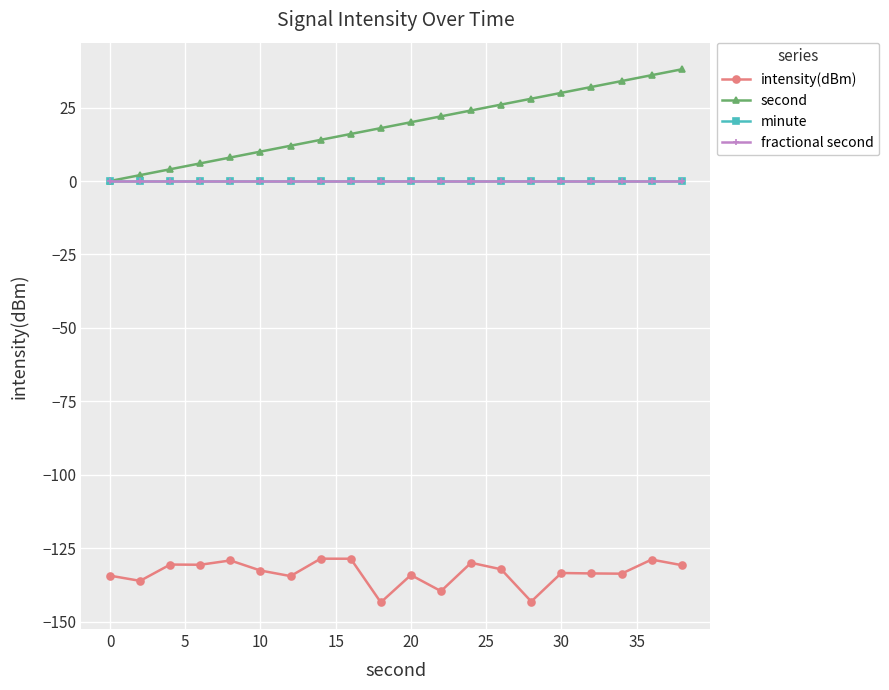

Is this an area chart (filled region under the line)?

No